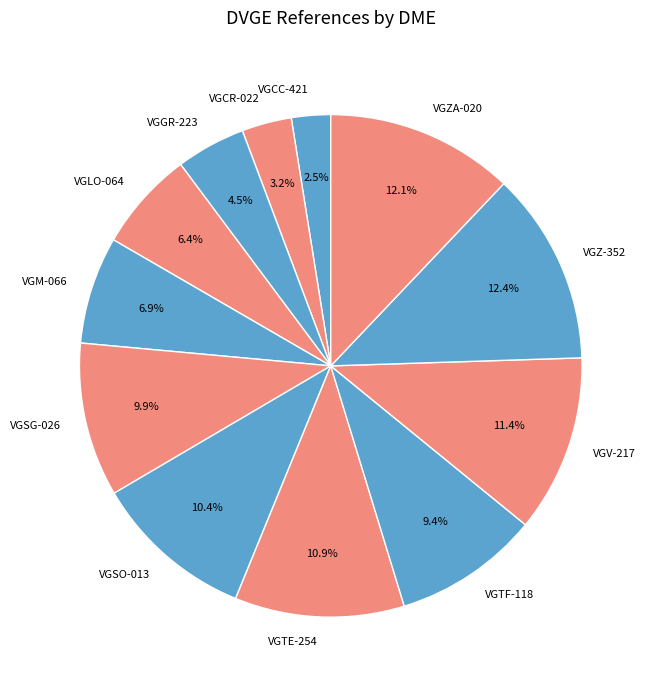

To the nearest percent, what is the difference between the VGCC-421 and VGV-217 slice percentages?

9%